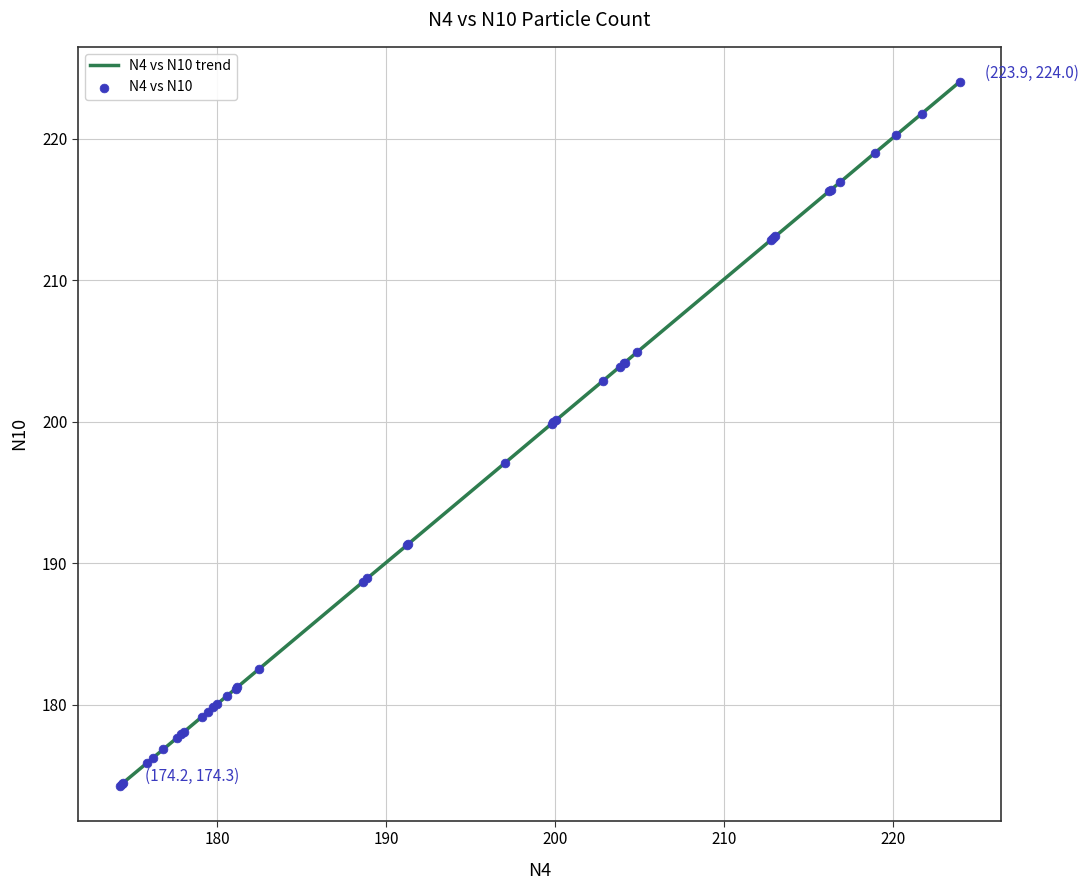

What is the smallest value displayed?

174.3